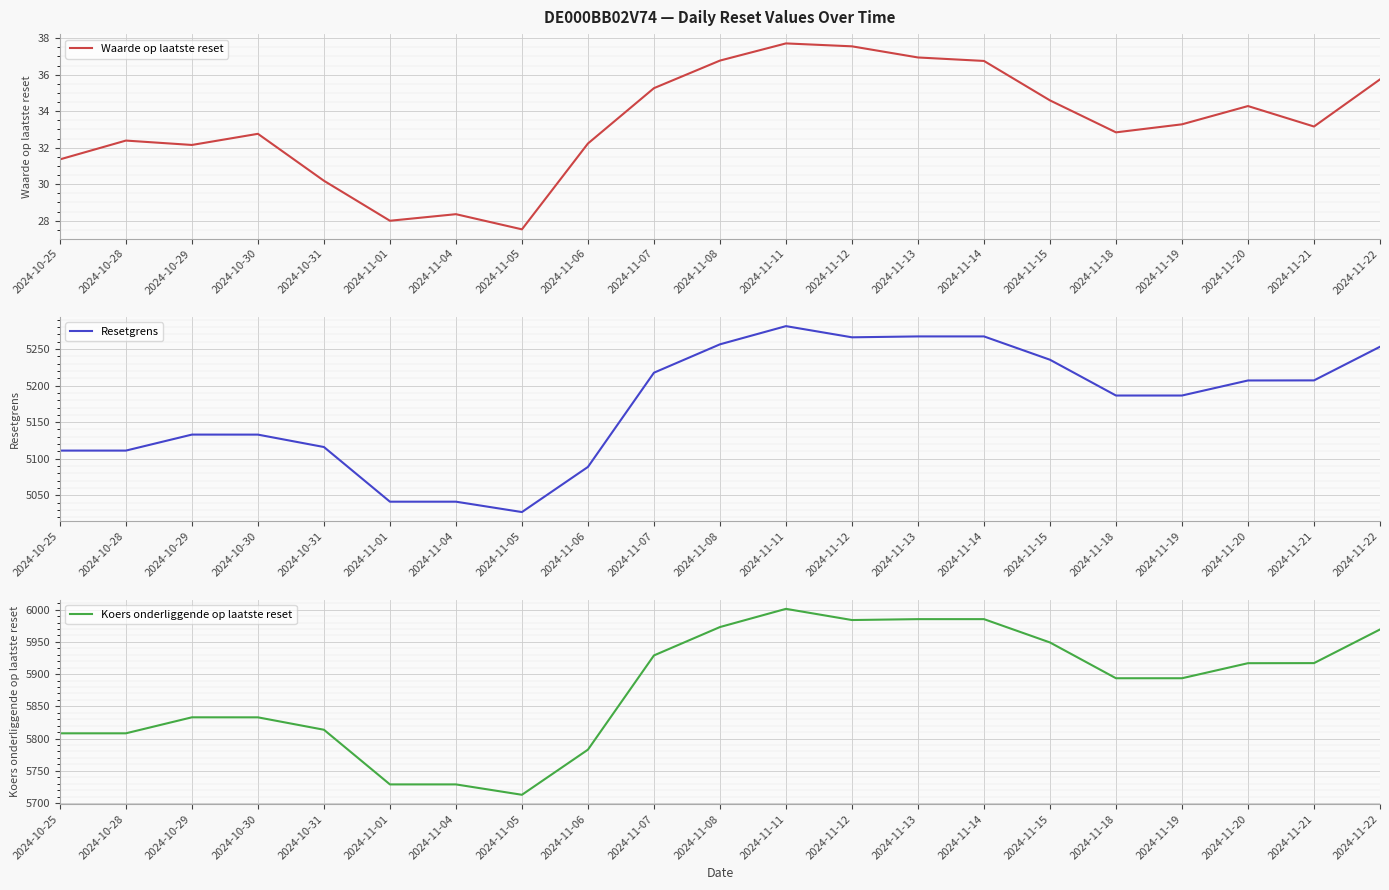

True or false: Waarde op laatste reset and Resetgrens intersect in this chart.

False